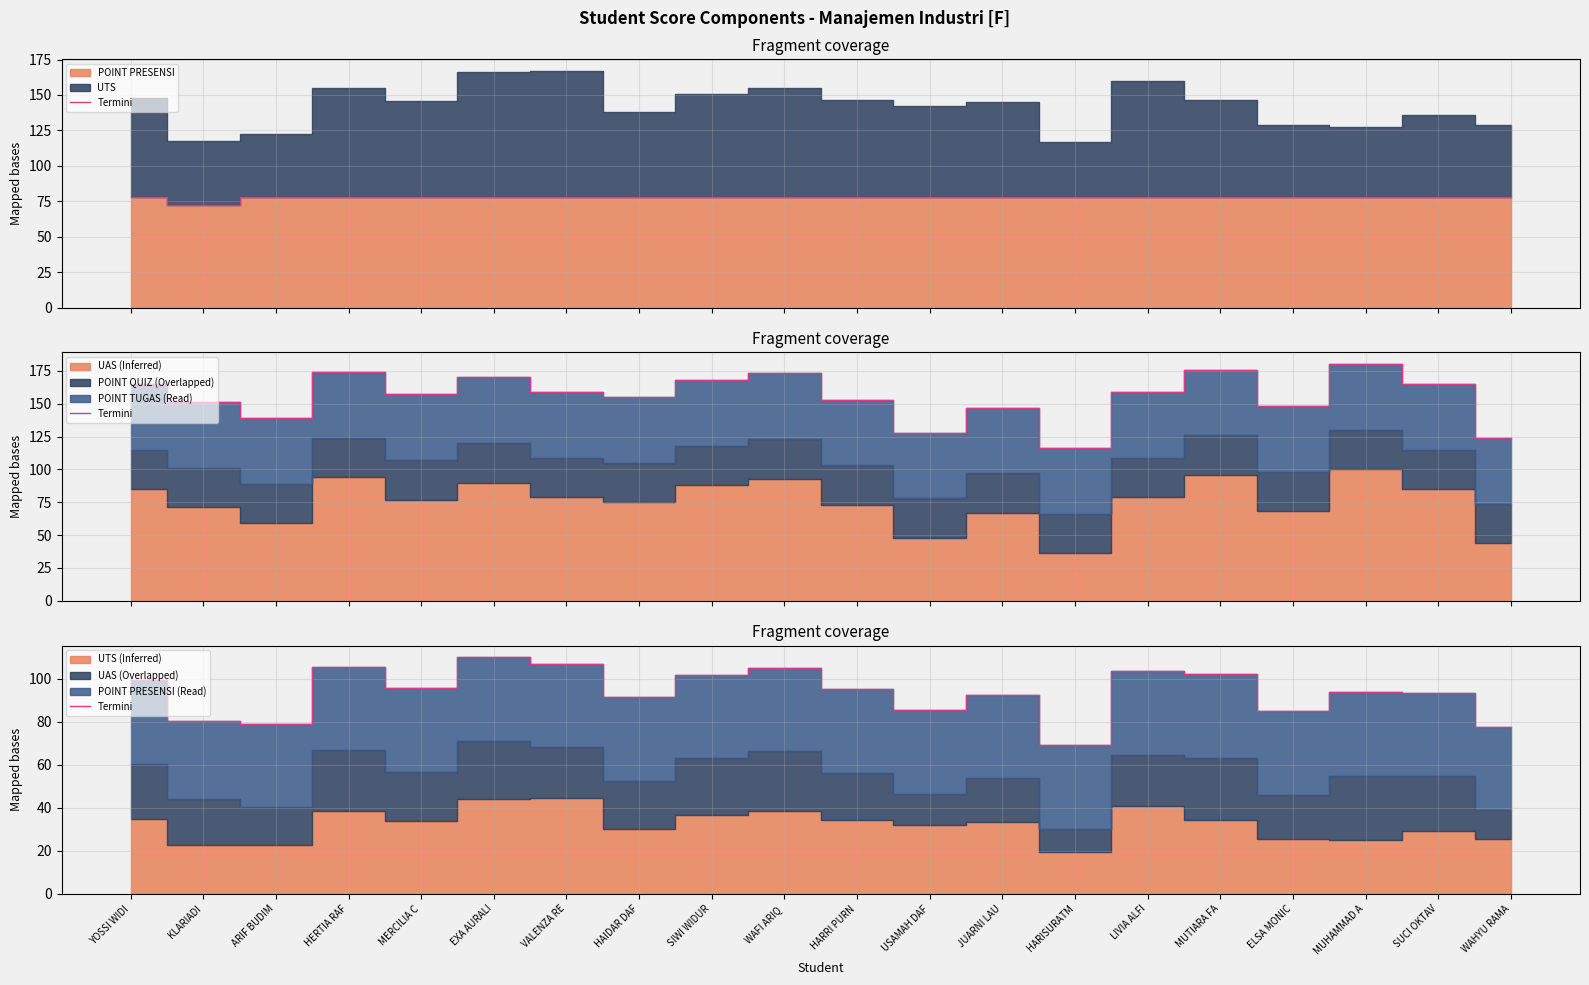

Reading left to right, list all the values displayed in this chart.

99.4	80.2	79.1	105.7	95.8	110.0	107.1	91.4	101.9	105.2	95.2	85.4	92.6	69.1	103.6	102.1	84.8	93.8	93.6	77.7